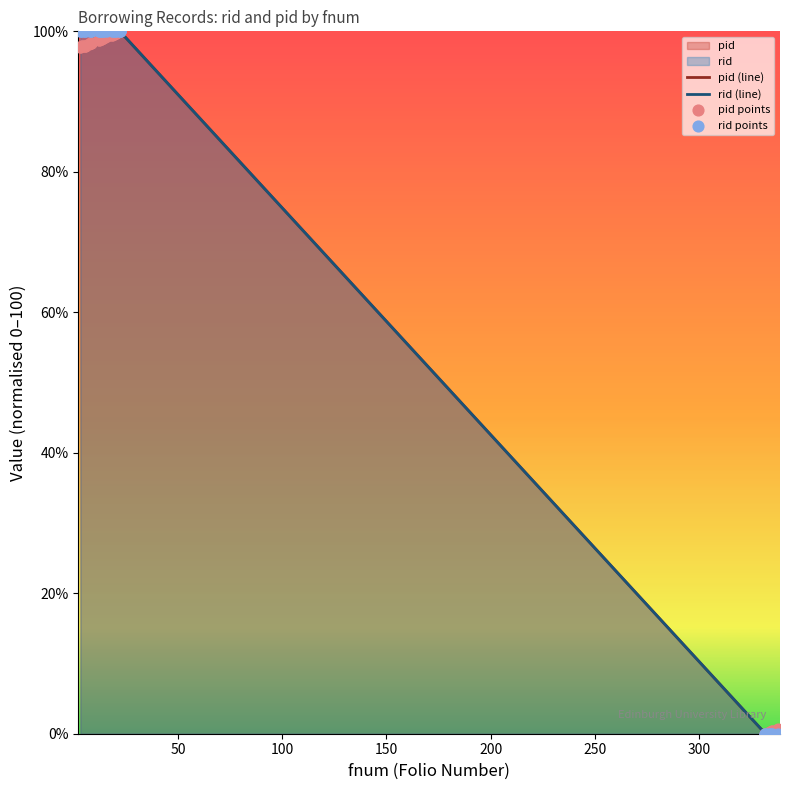

At how many categories does at least one series exceed 88?

31